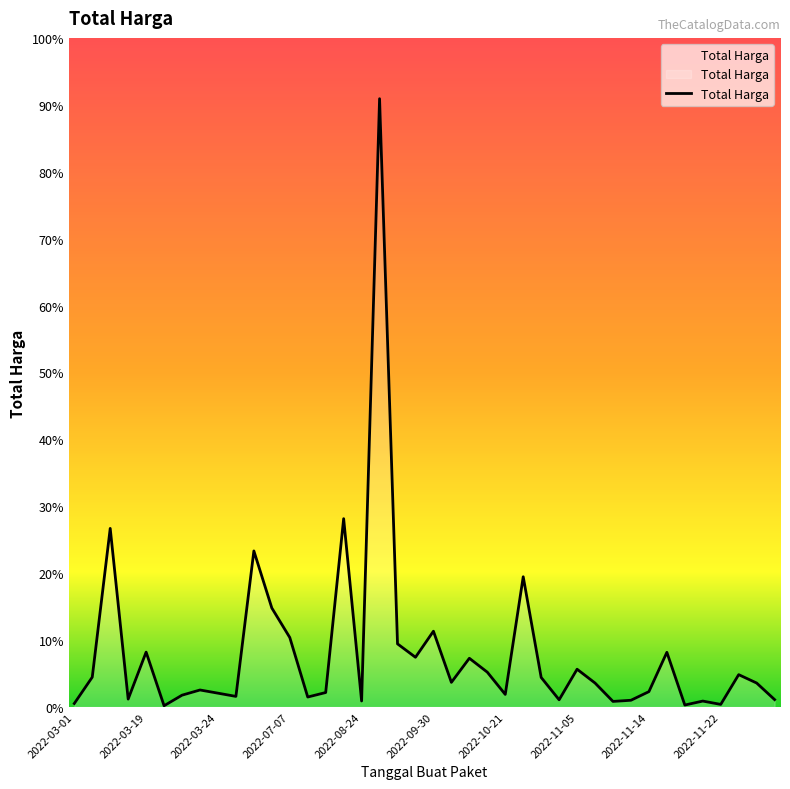

At which category does the chart reach its peak across all series?

17